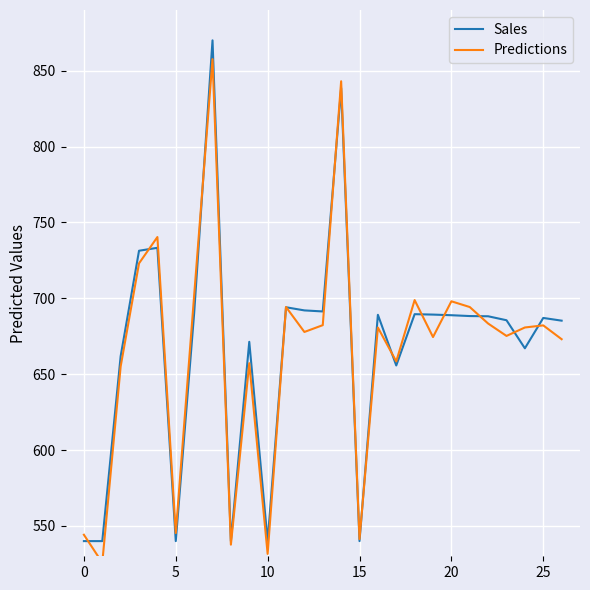

How many values in the Sales series are below 688?

13